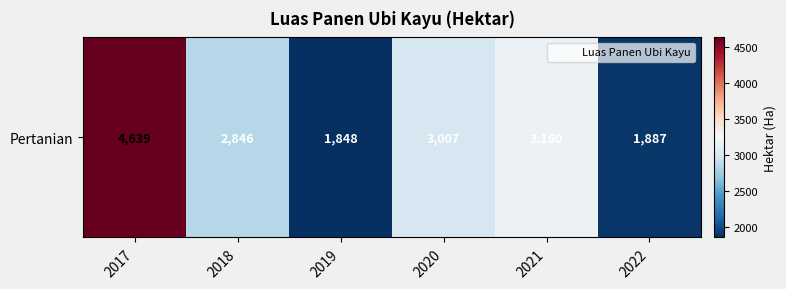

List the labels in order of value, largest first.

2017, 2021, 2020, 2018, 2022, 2019